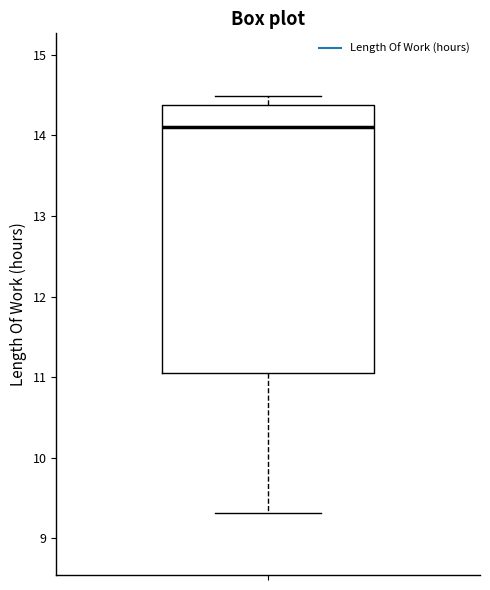

Transcribe this box plot: give where the median line is, the range the box spans, and where the two whiskers end, as read against the y-axis. The values are not printed on the chart, so give them approximately, as read against the axis.

median 14.1, box 11.1 to 14.4, whiskers 9.3 to 14.5